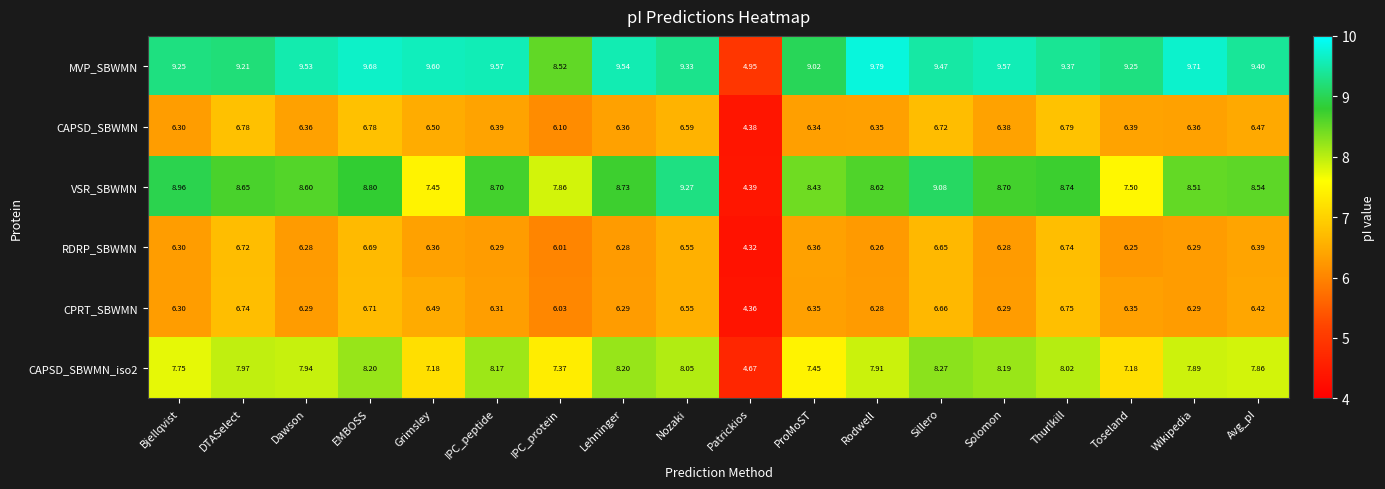

Which series has the largest range (max minus min)?

VSR_SBWMN